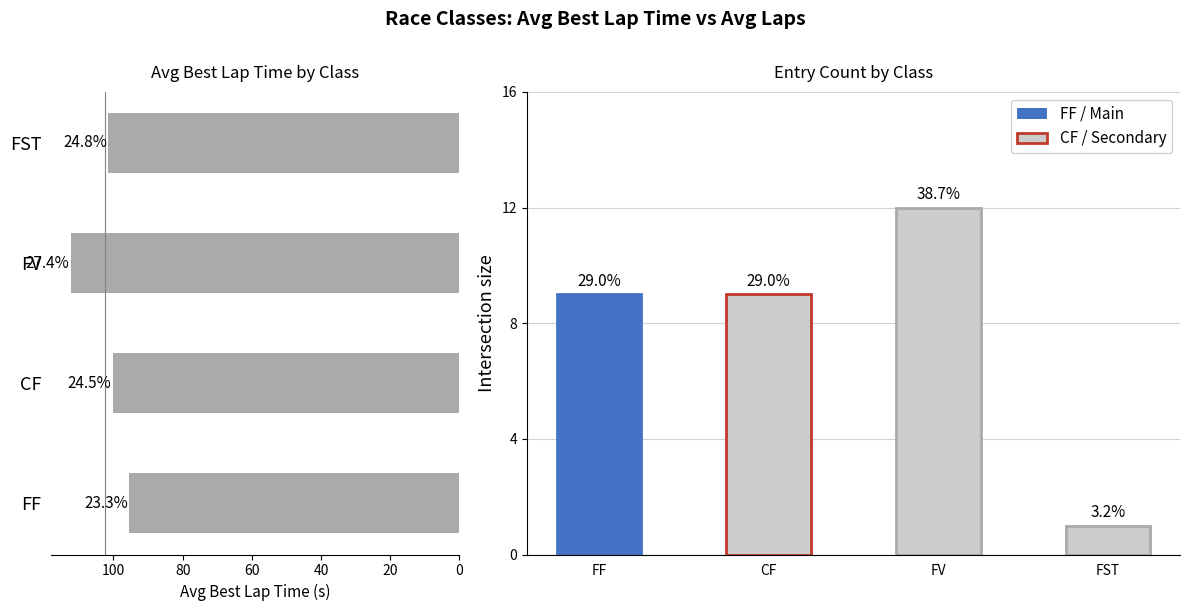

Rank the series by their average value, from lowest to highest.

Entry Count, Avg Best Lap Time (s)